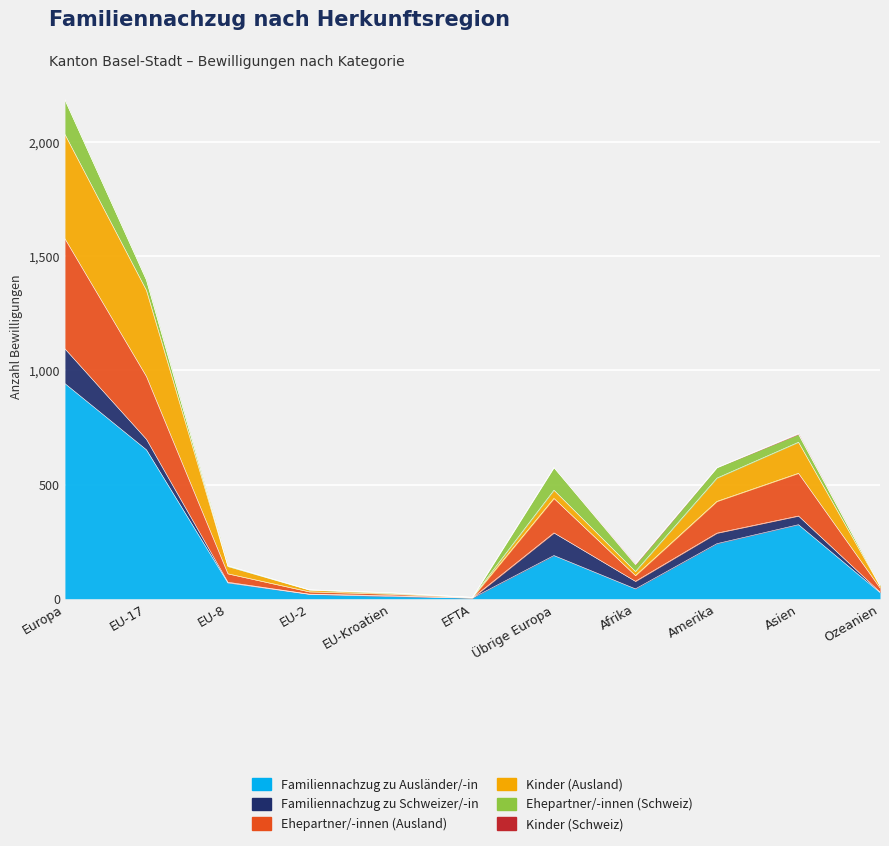

What is the difference between the maximum and minimum values in the Familiennachzug zu Ausländer/-in series?

939